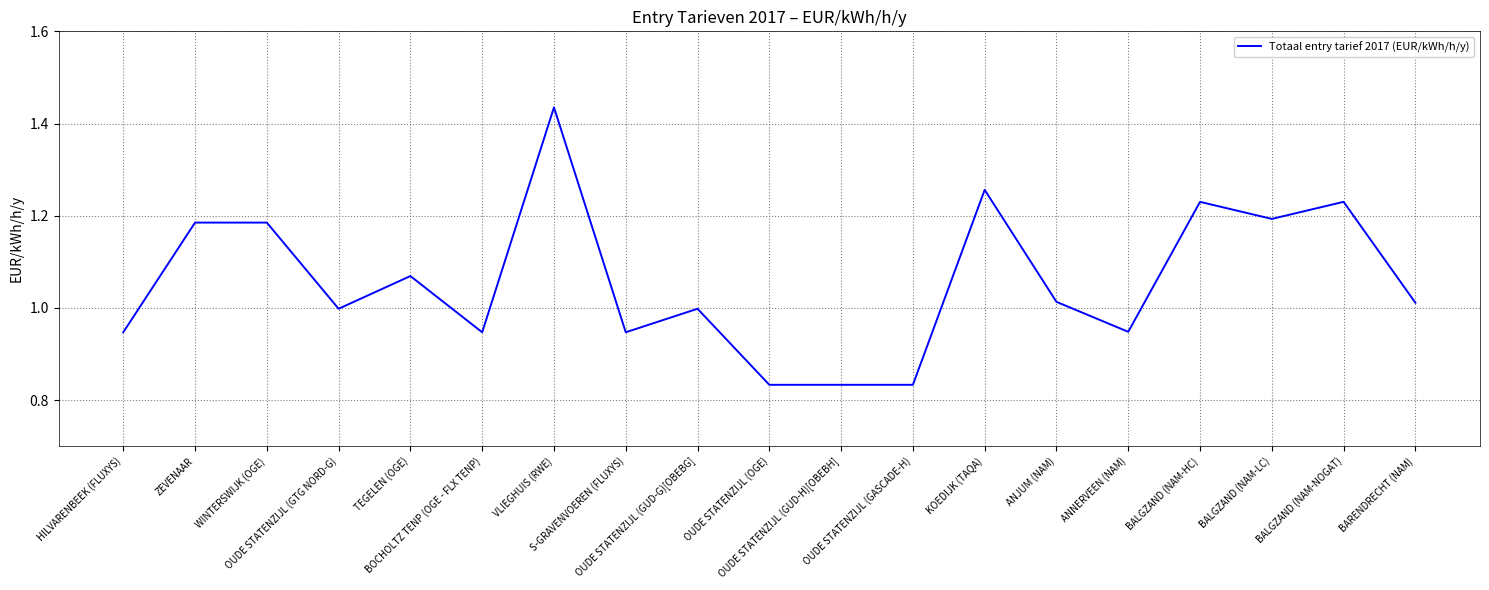

True or false: the data shows 1.3 at HILVARENBEEK (FLUXYS).

False